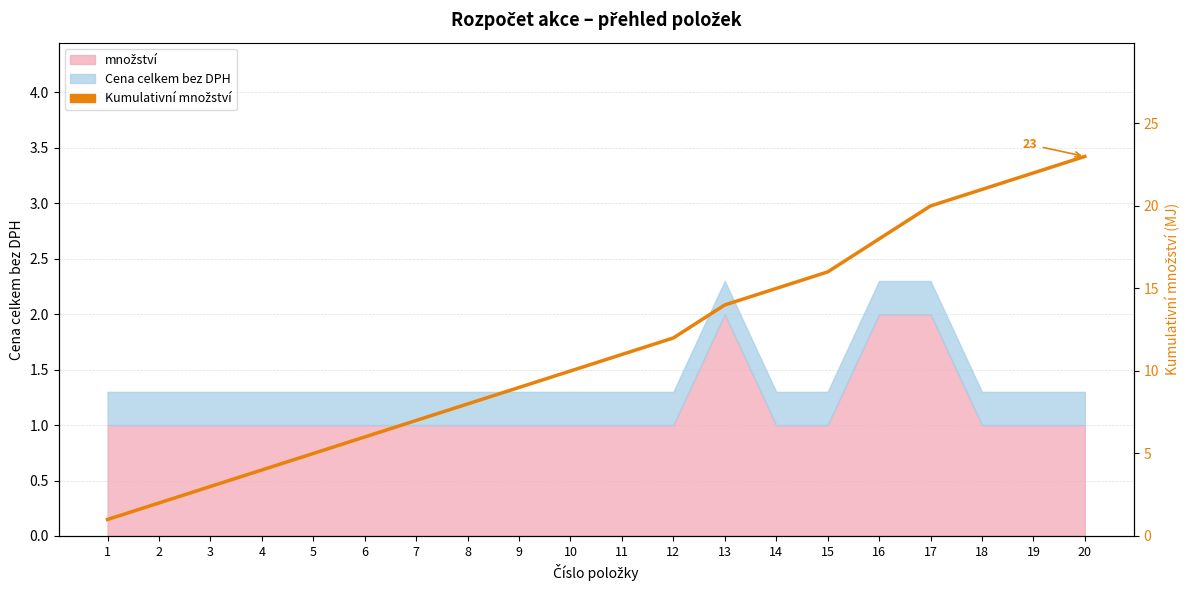

Does the chart have visible grid lines?

Yes